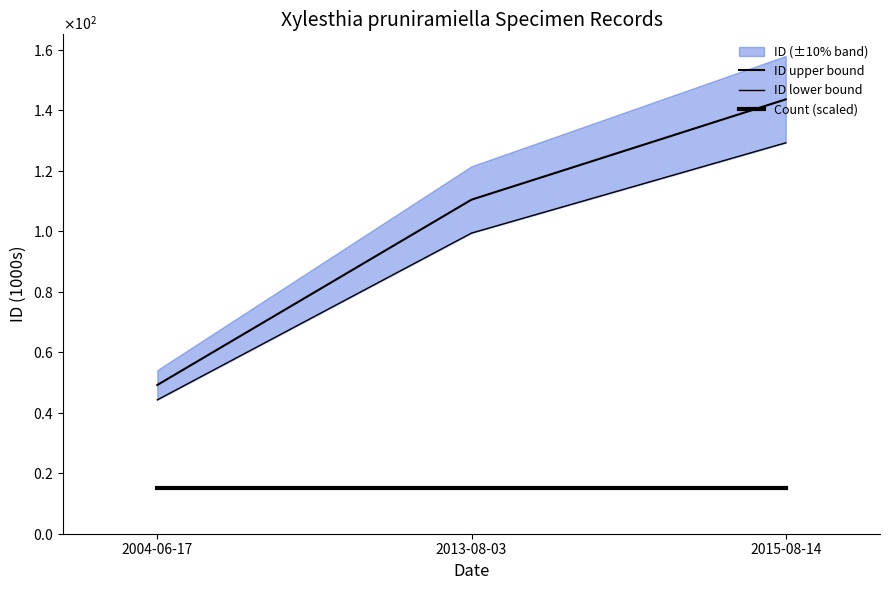

What is the smallest value displayed?

15.2